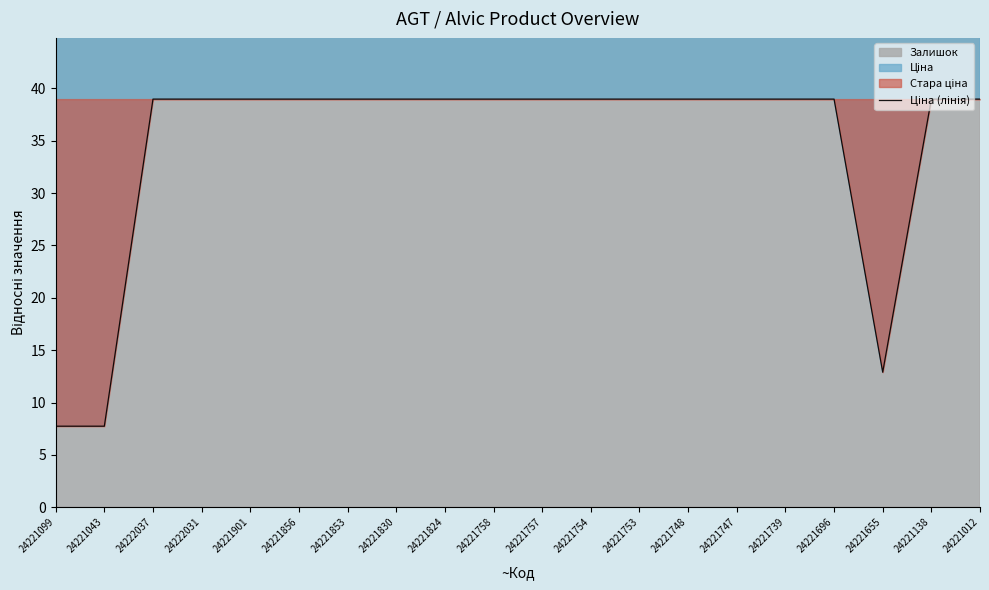

Which category has the highest value across all series?

24222037